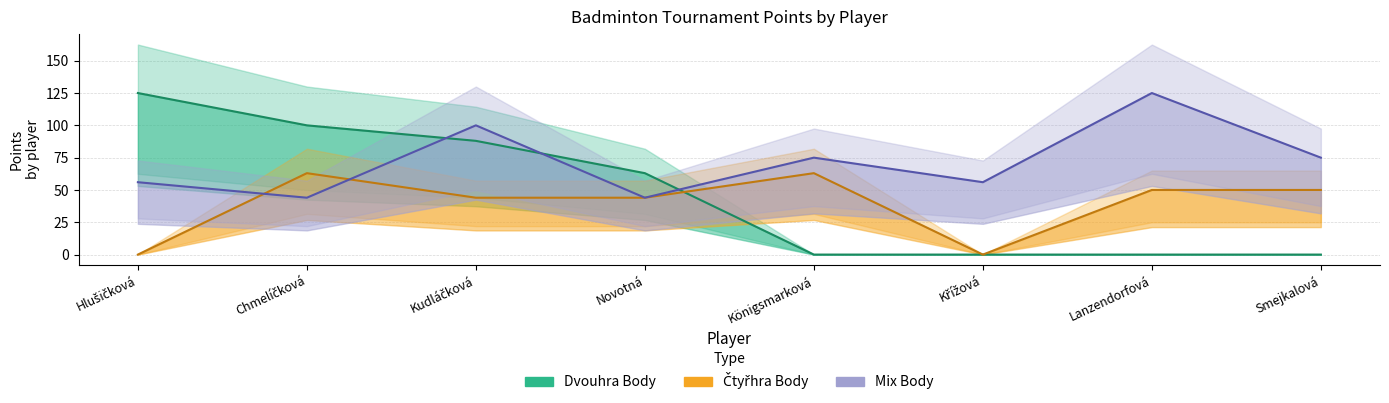

What is the label of the 2nd point from the left?

Chmelíčková